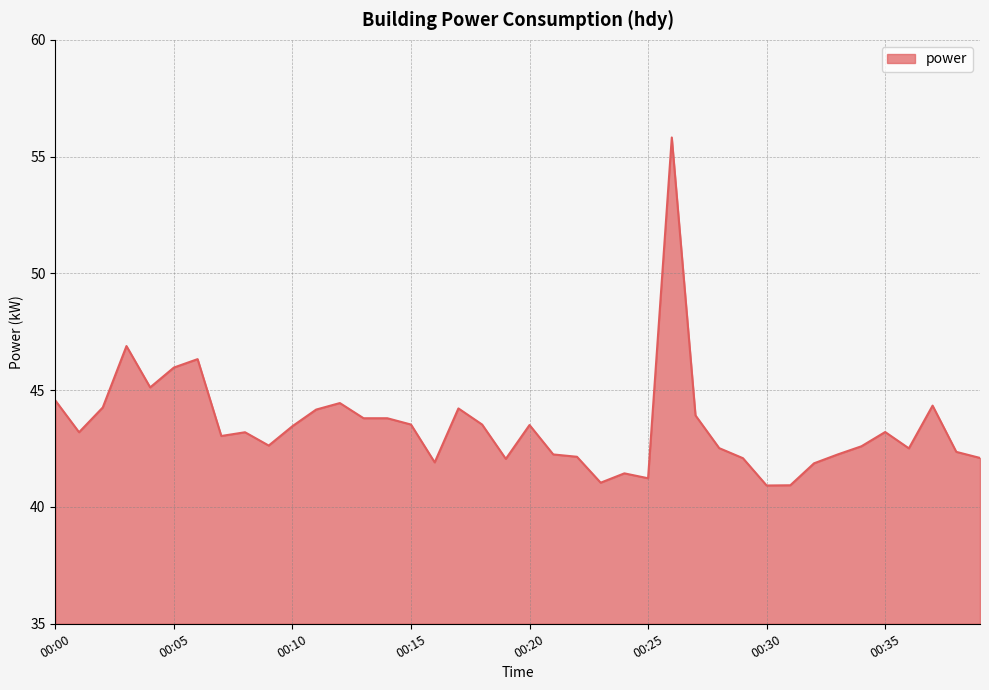

What is the greatest value displayed?

55.8